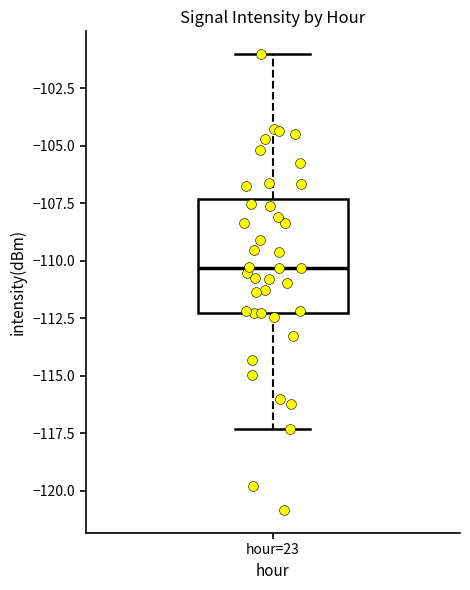

Read this box plot against the y-axis: the position of the median line, the range covered by the box, and the ends of both whiskers. The values are not printed on the chart, so give them approximately, as read against the axis.

median -110.5, box -112.5 to -107.5, whiskers -117.5 to -101.0